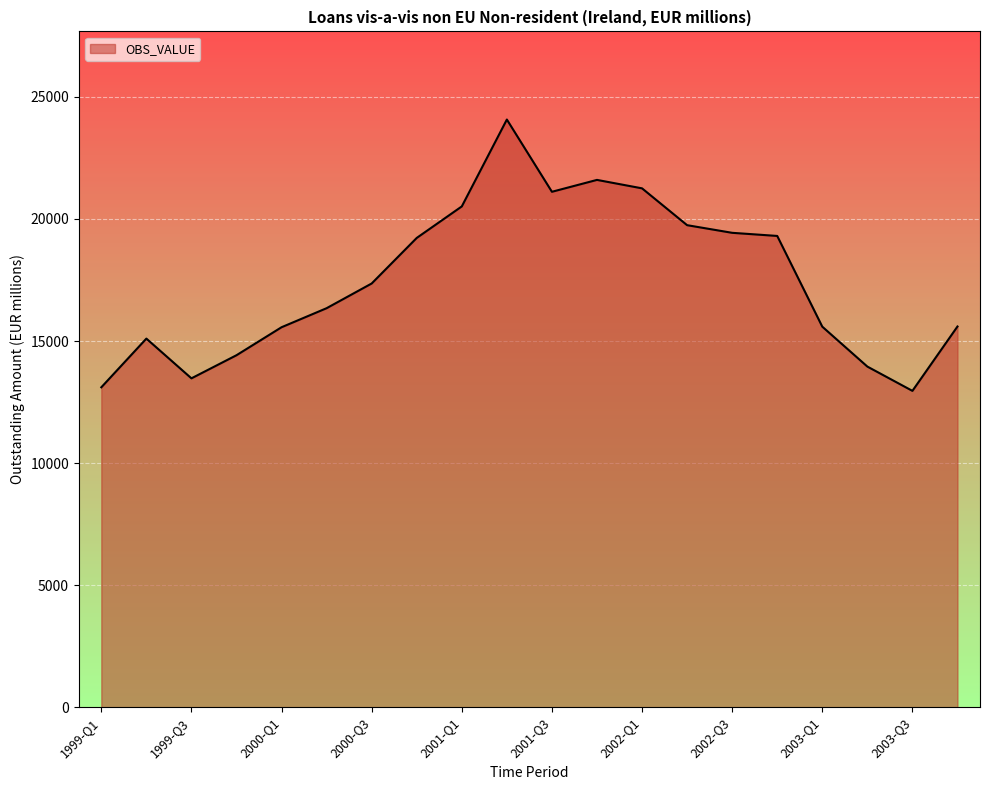

What is the maximum value shown in the chart?

24074